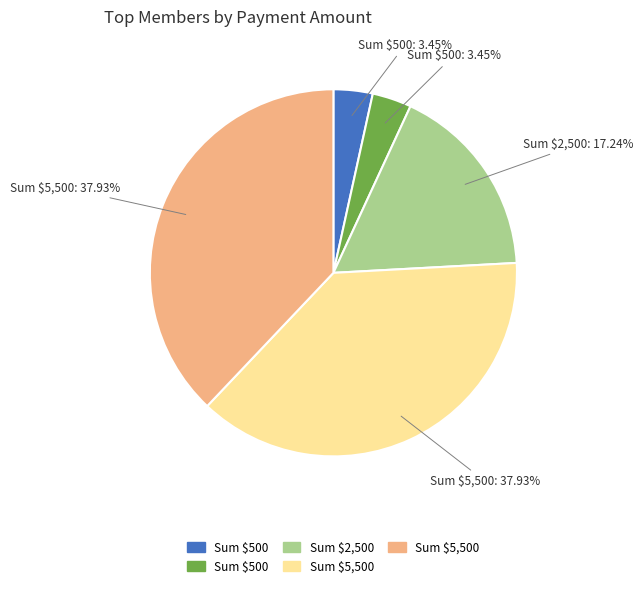

How many slices are in this pie chart?

5